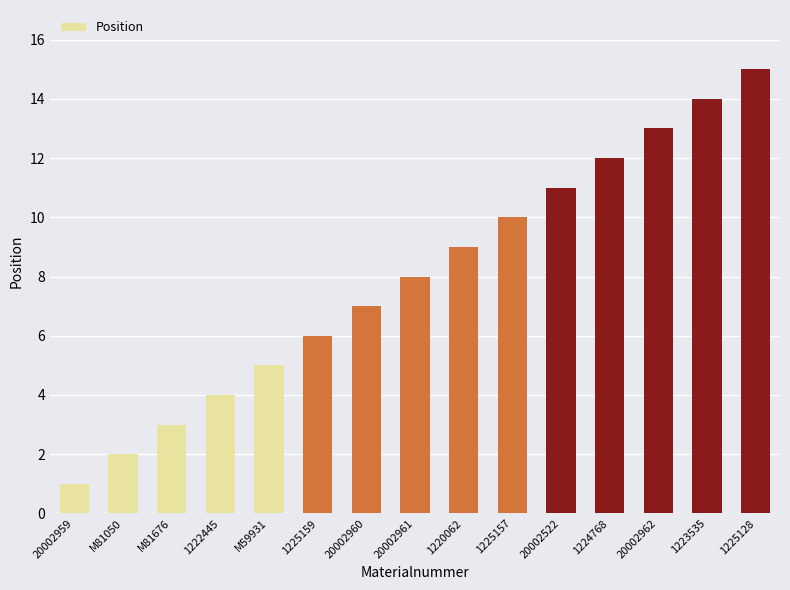

List the labels in order of value, largest first.

1225128, 1223535, 20002962, 1224768, 20002522, 1225157, 1220062, 20002961, 20002960, 1225159, M59931, 1222445, M81676, M81050, 20002959